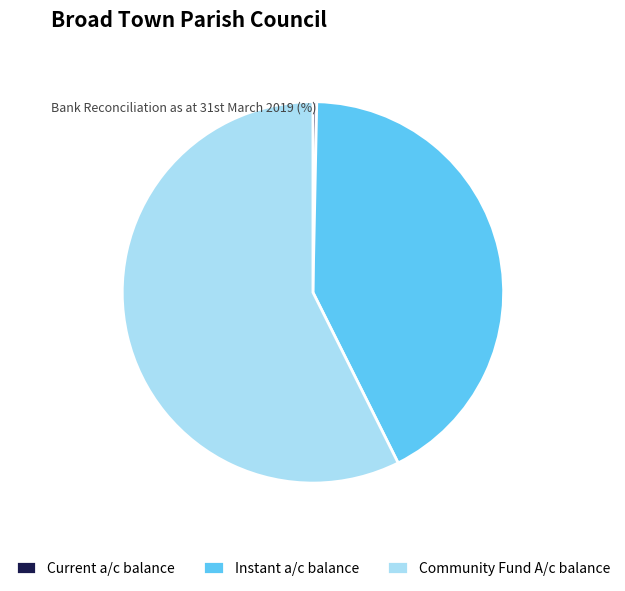

Count the number of slices in the pie.

3